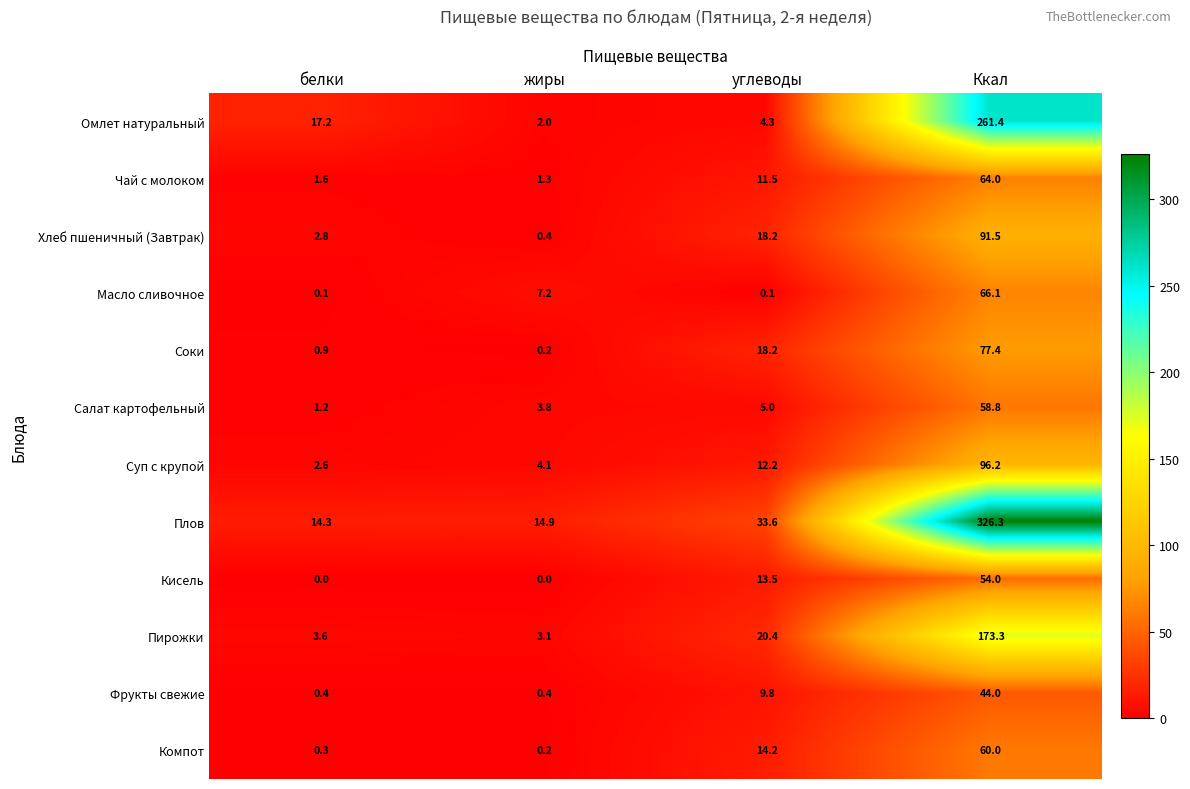

How many data points does each series have?

4